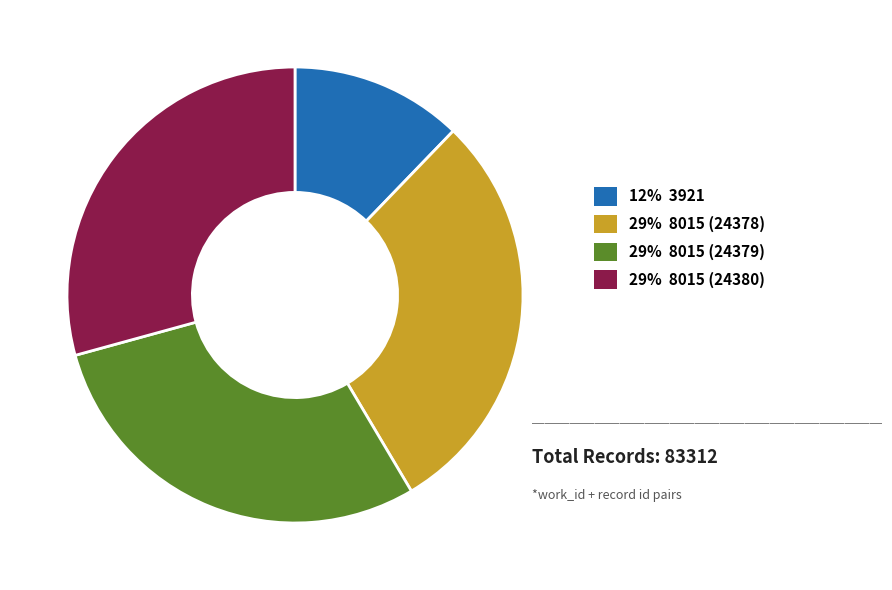

Which slice is the smallest?

12% 3921